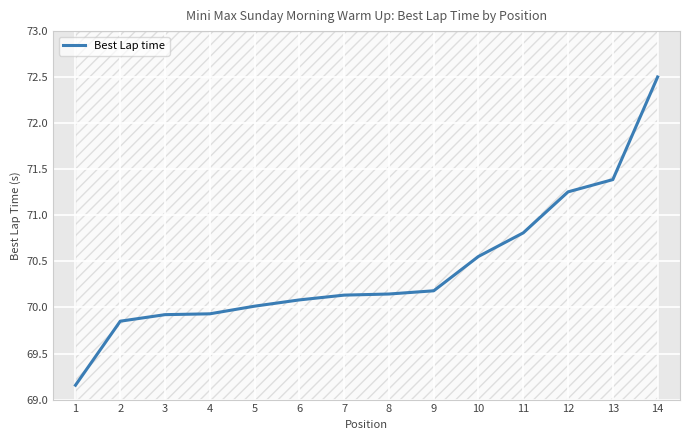

What is the greatest value displayed?

72.5